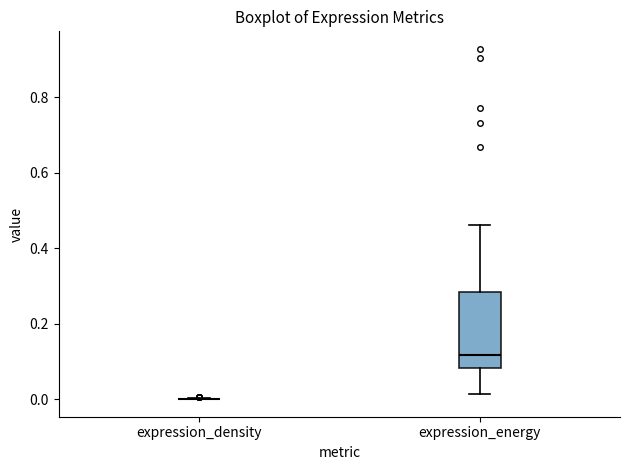

Which box is the tallest, from its lower edge to its upper edge?

expression_energy